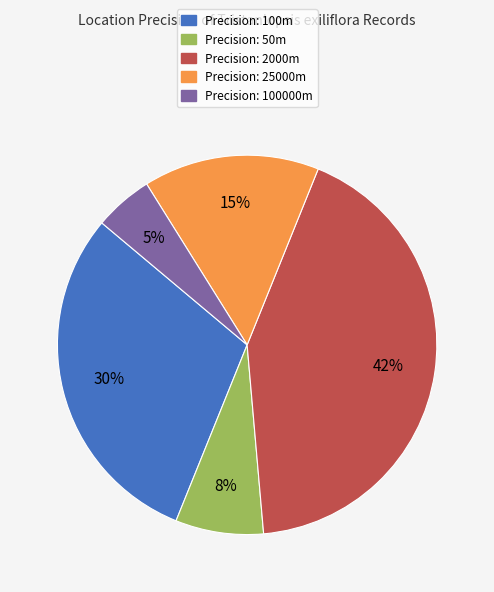

Between Precision: 100m and Precision: 2000m, which is larger?

Precision: 2000m